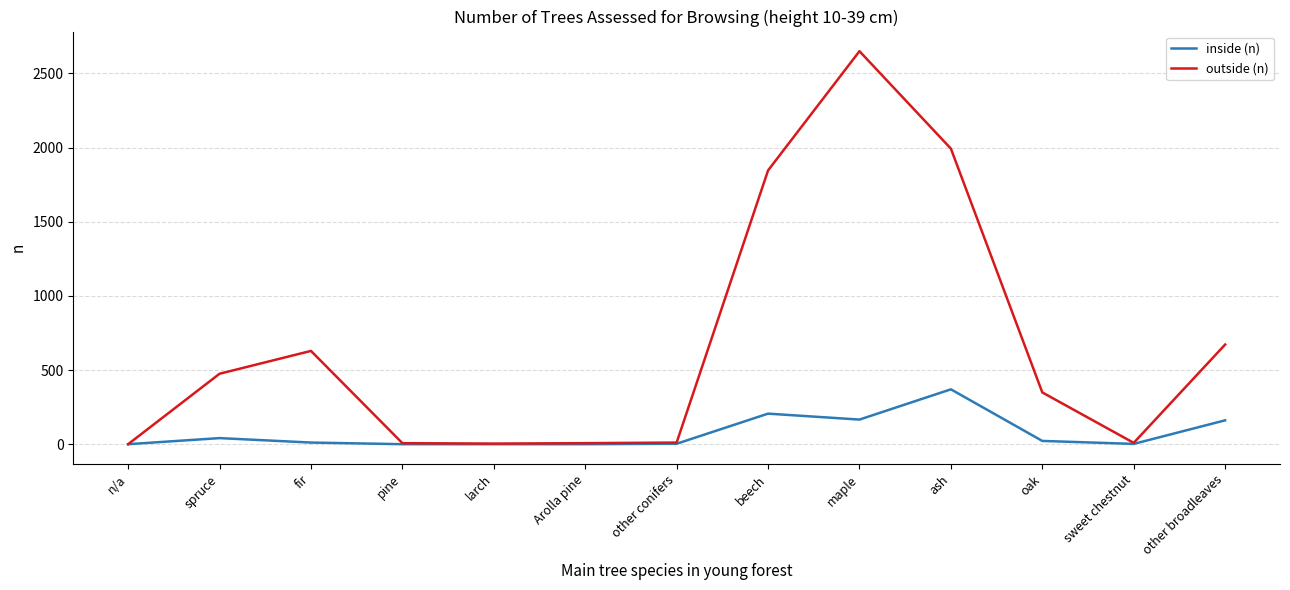

Rank the series by their maximum value, from lowest to highest.

inside (n), outside (n)